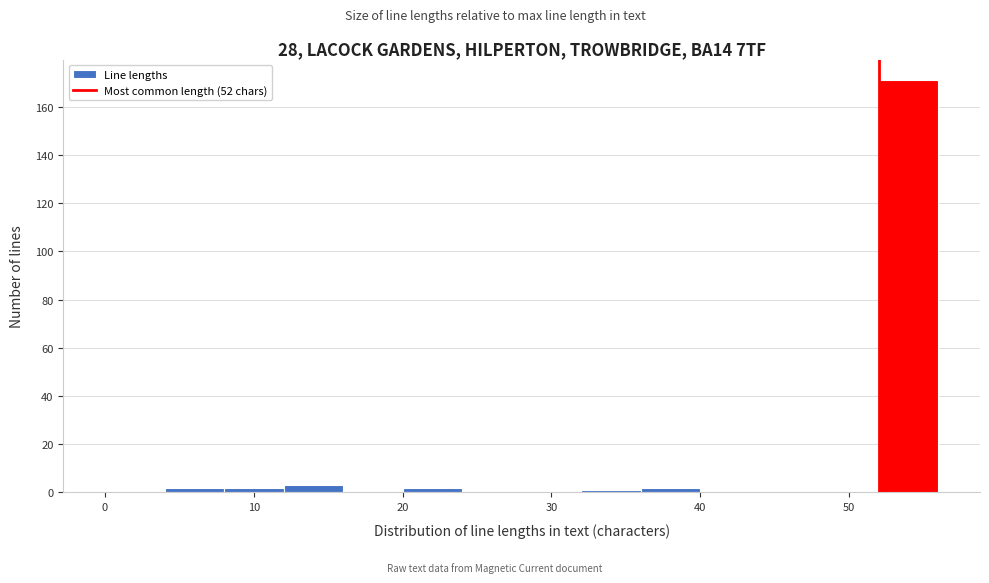

Which range on the x-axis has the tallest bar?

52 to 56